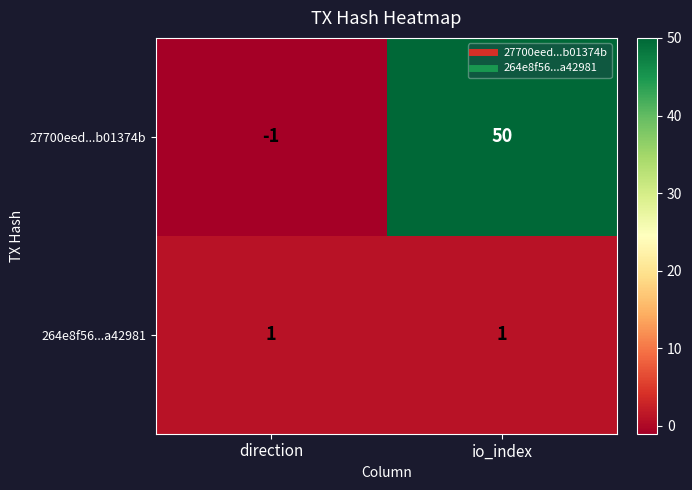

The value of 264e8f56...a42981 at direction is 1. True or false?

True